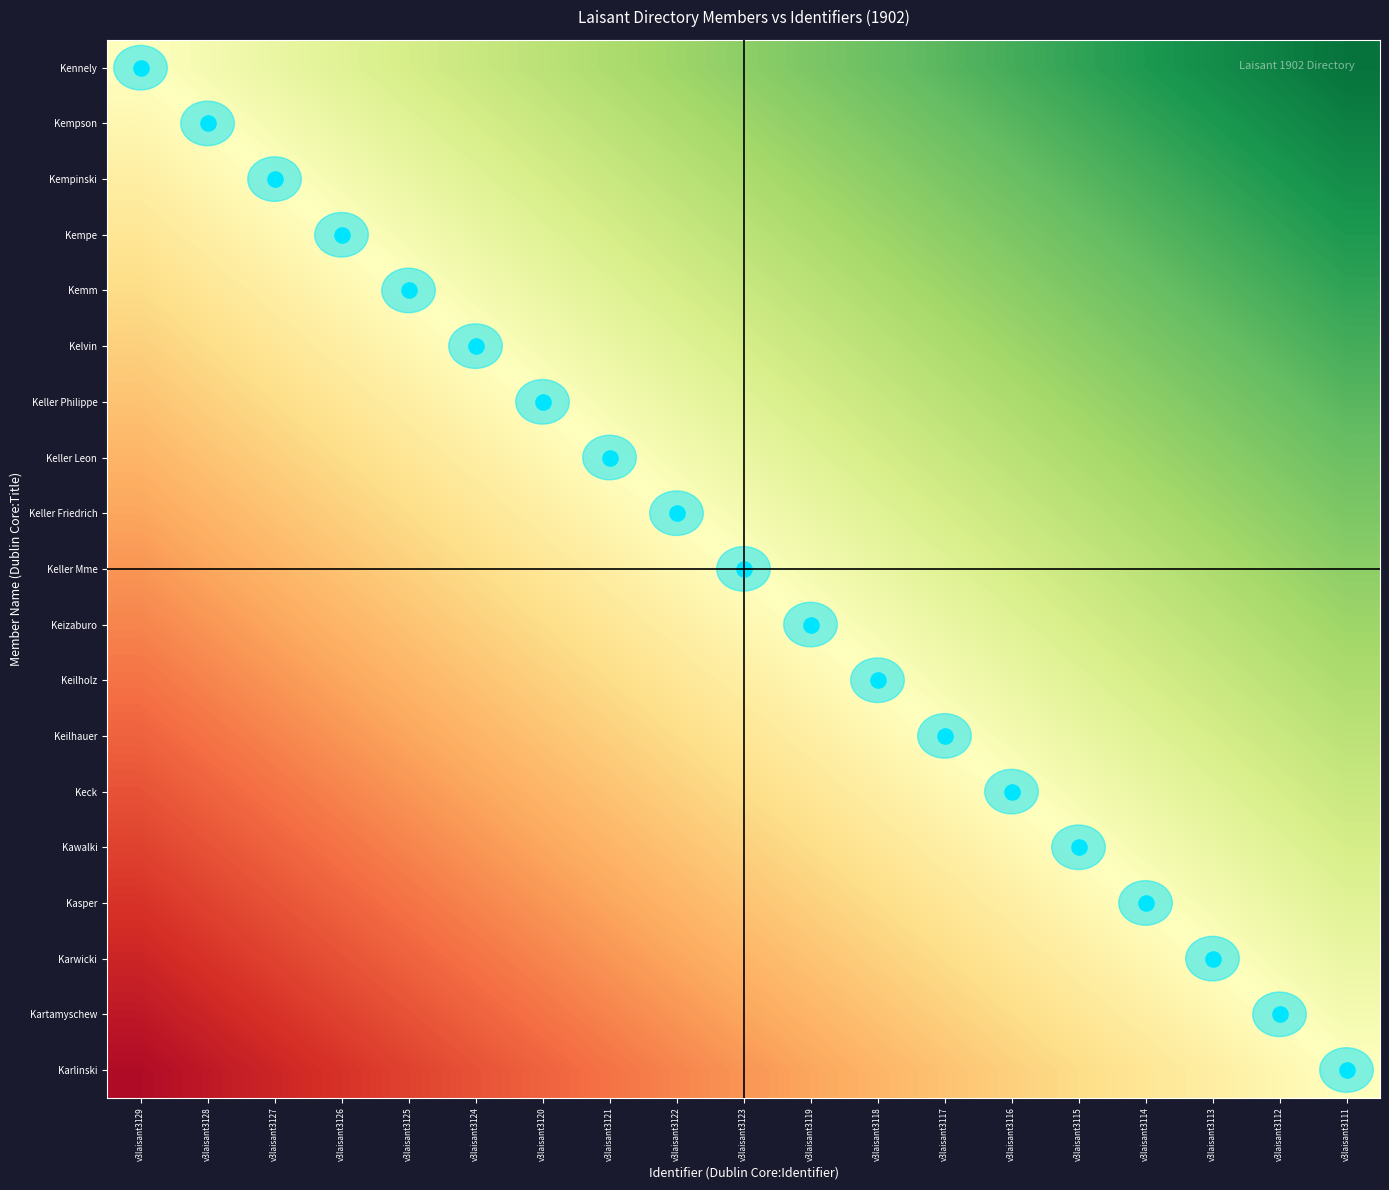

What is the difference between the highest and lowest values at v3laisant3118?

0.5